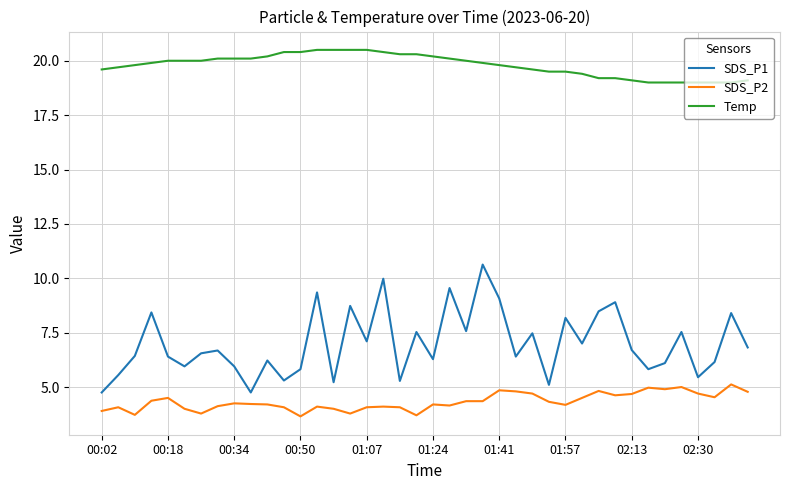

Which series has the largest total across all categories?

Temp